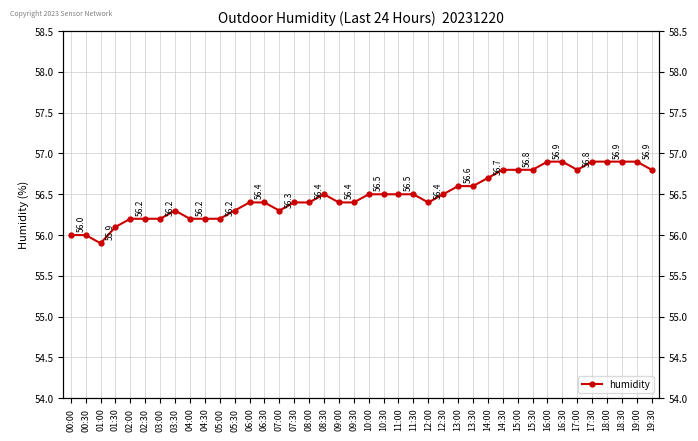

The value at 05:00 is 56.2. True or false?

True